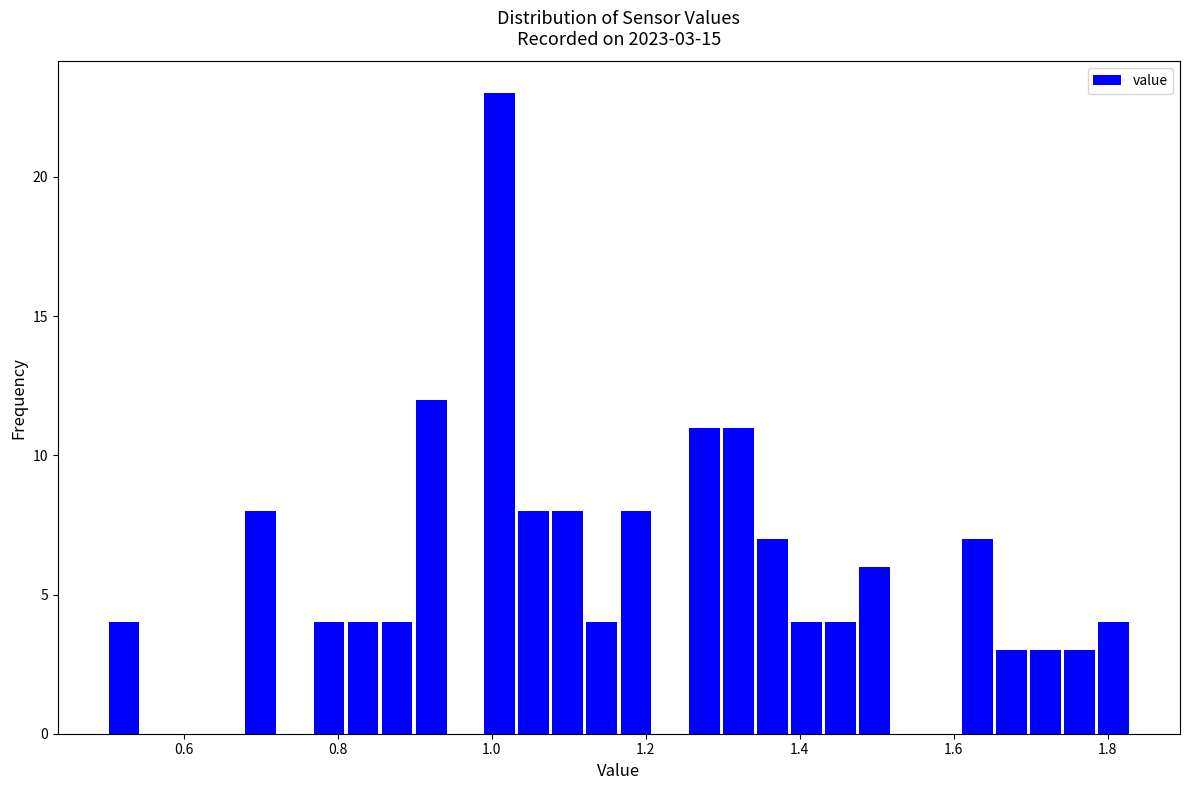

Around what value on the x-axis is the tallest bar? Give the approximate position of its centre, as read against the axis.

1.00